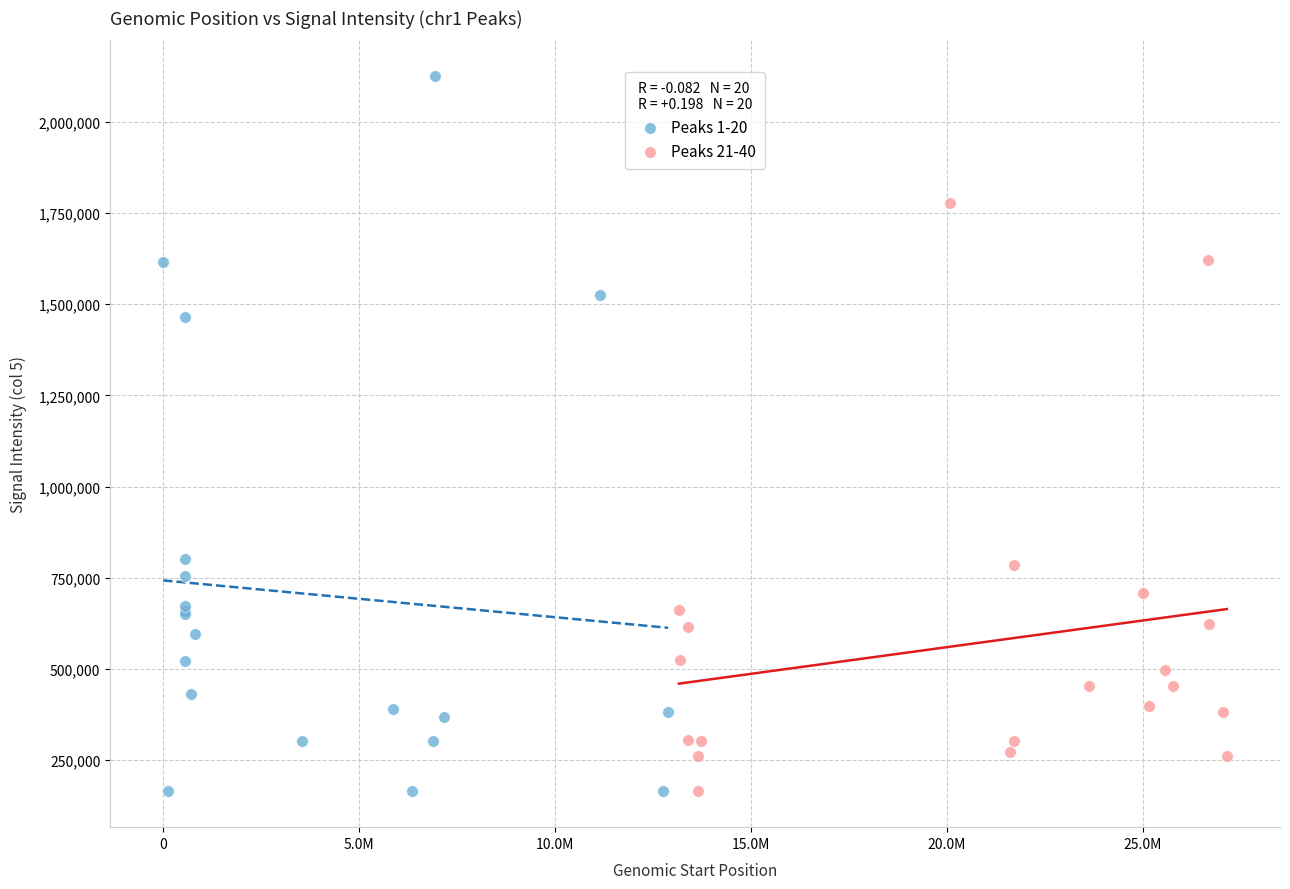

What are all the series names shown in the legend?

Peaks 1-20, Peaks 21-40